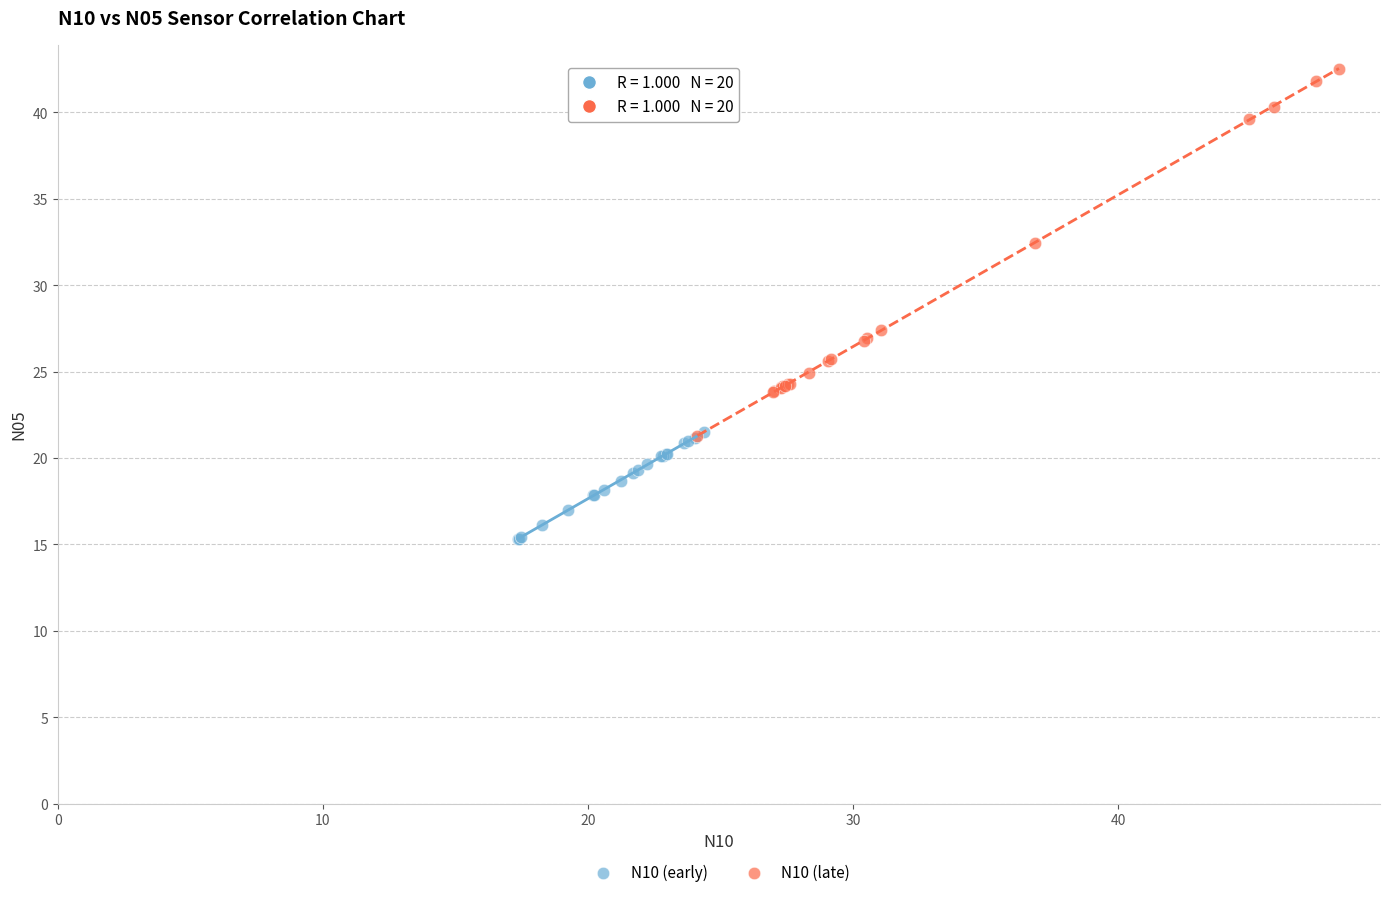

Which series has the largest Y range (max minus min)?

N10 (late)